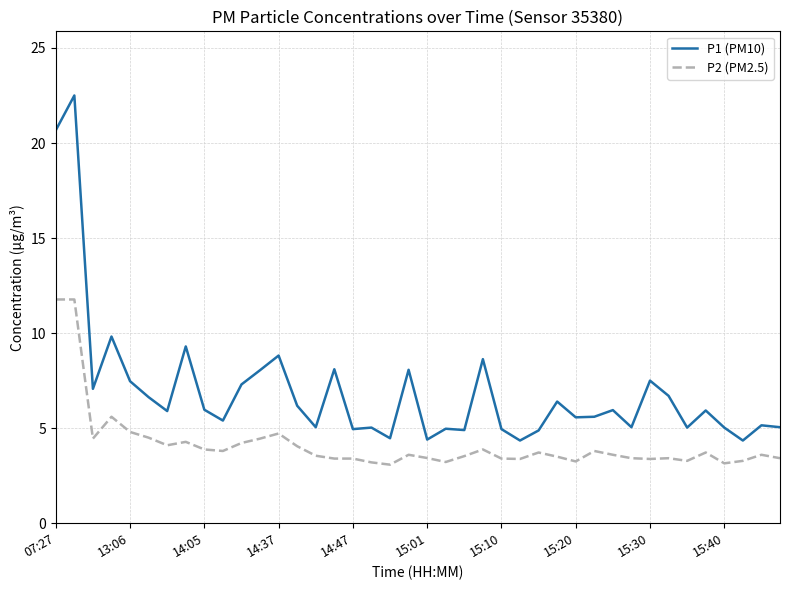

What is the lowest value of the P2 (PM2.5) series?

3.1